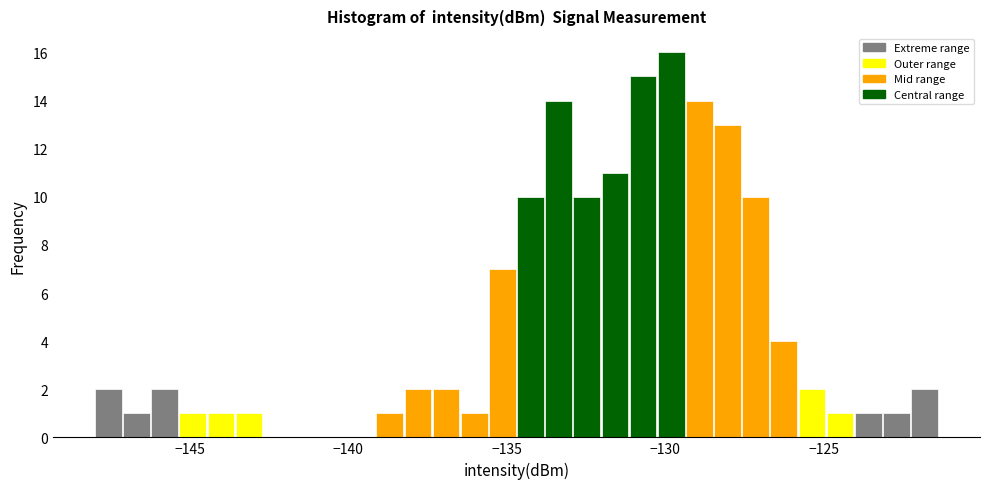

Read against the x-axis, roughly where is the centre of the tallest bar?

-130.0